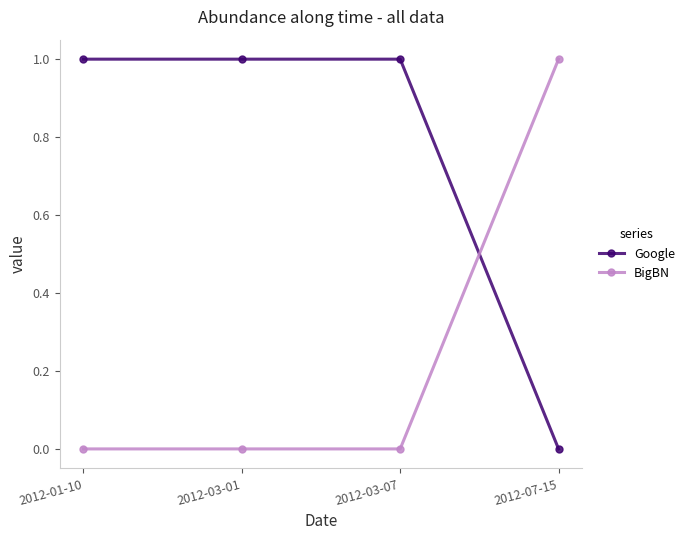

Reading right to left, list all the values displayed in this chart.

Google: 2012-07-15=0	2012-03-07=1	2012-03-01=1	2012-01-10=1
BigBN: 2012-07-15=1	2012-03-07=0	2012-03-01=0	2012-01-10=0